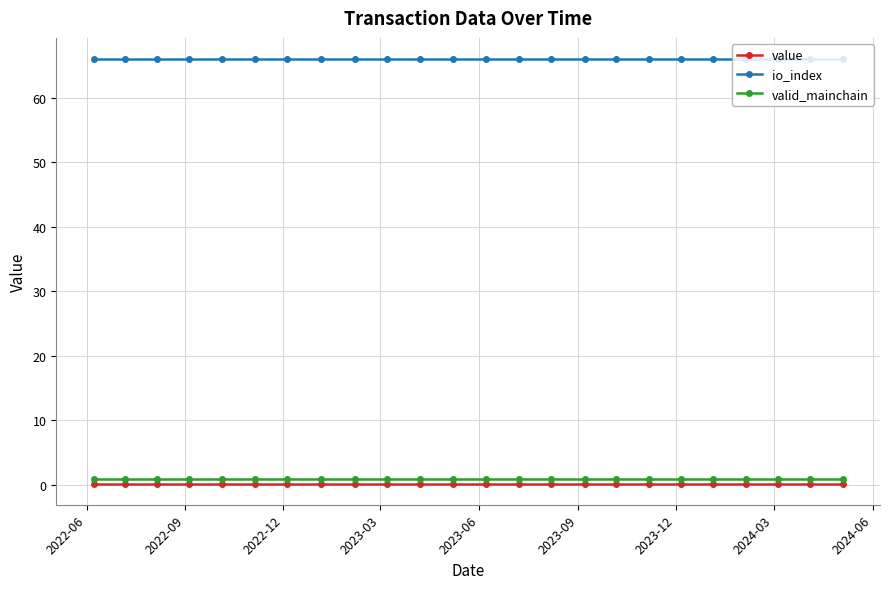

How many data points does each series have?

24